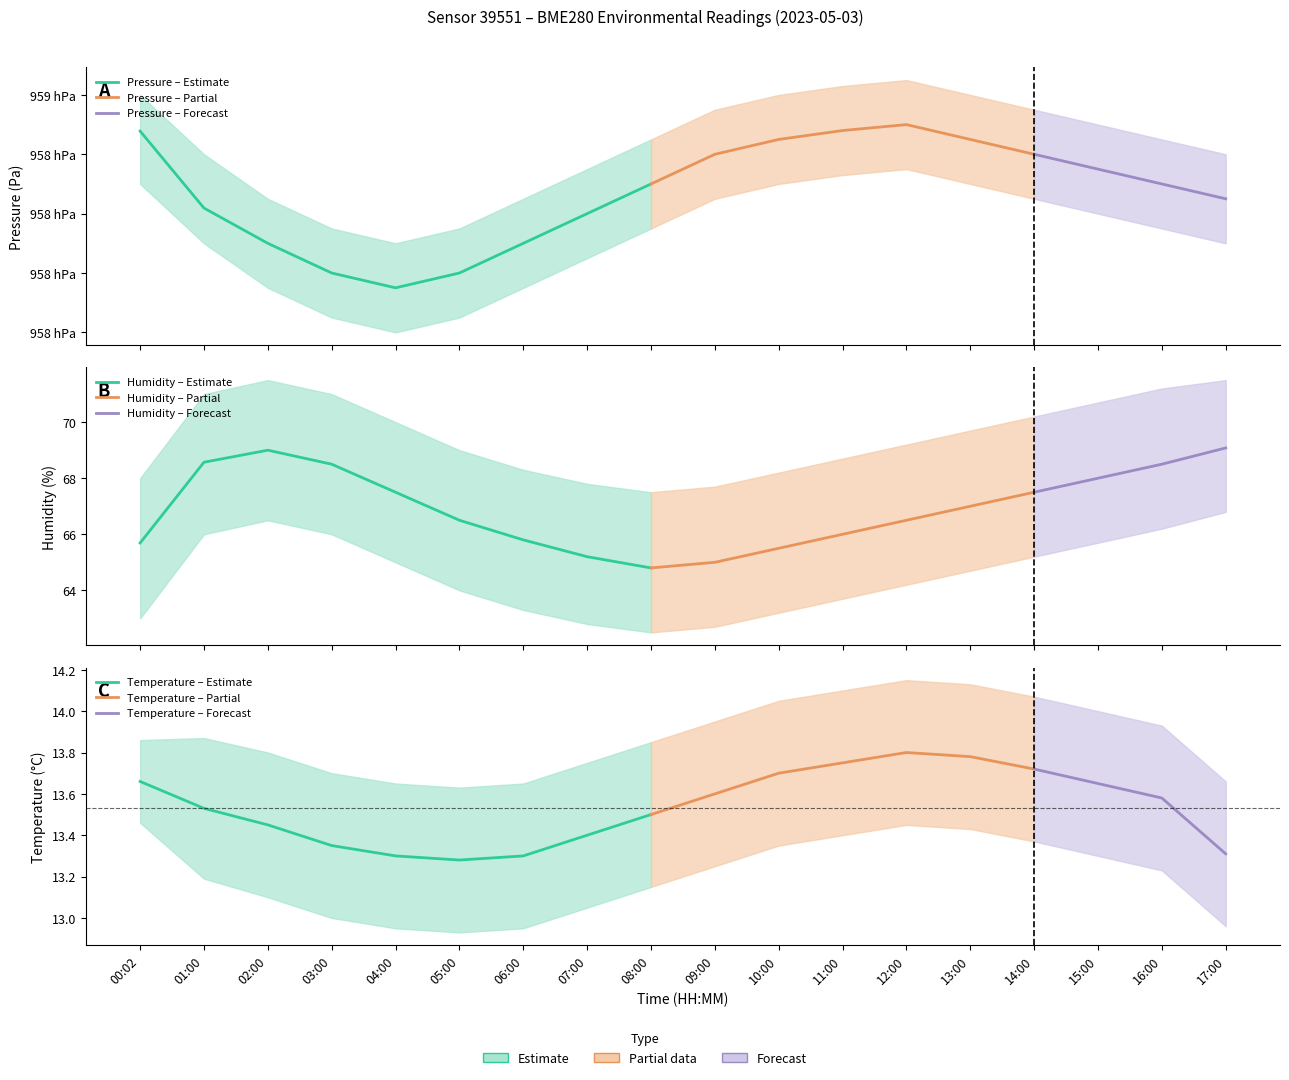

Where does the pressure series first go above 95830?

00:02